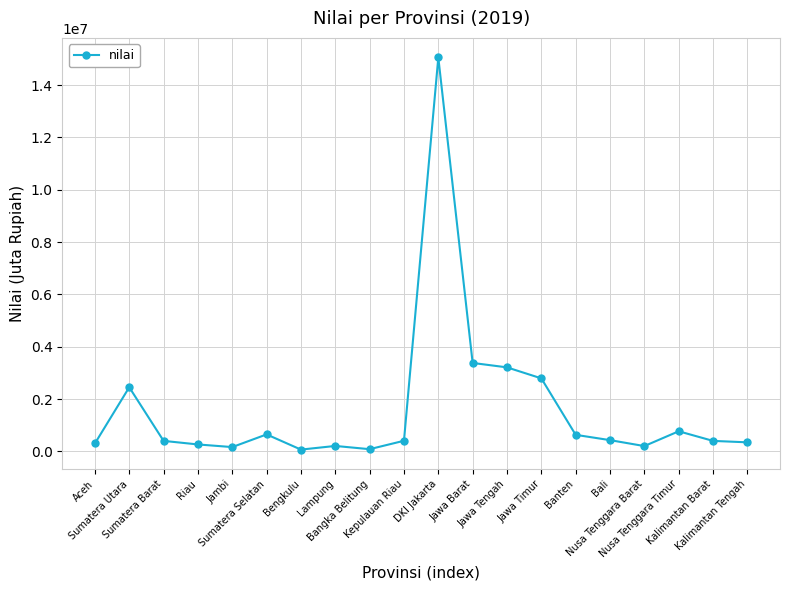

How many lines are shown in the chart?

1